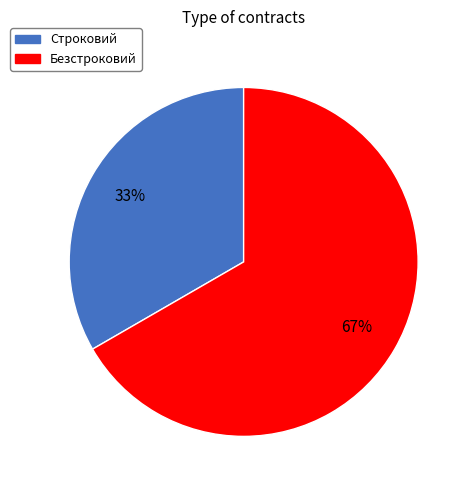

Is Безстроковий the majority of the pie?

Yes